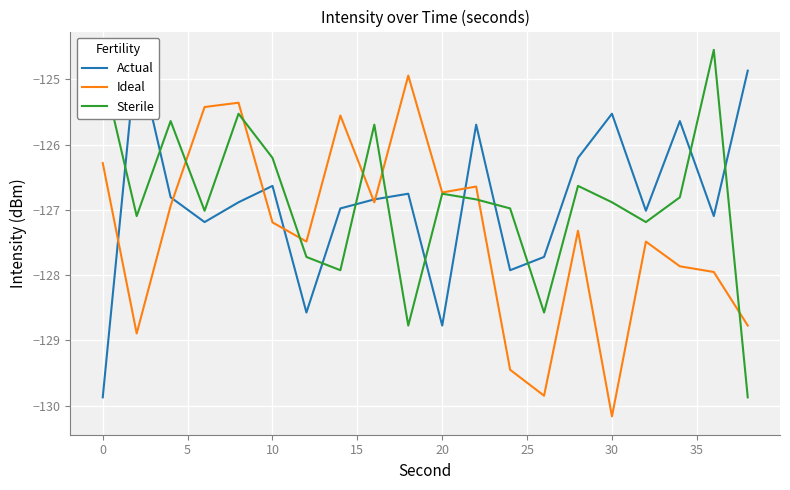

List the series in order of their peak value, highest first.

Actual, Sterile, Ideal